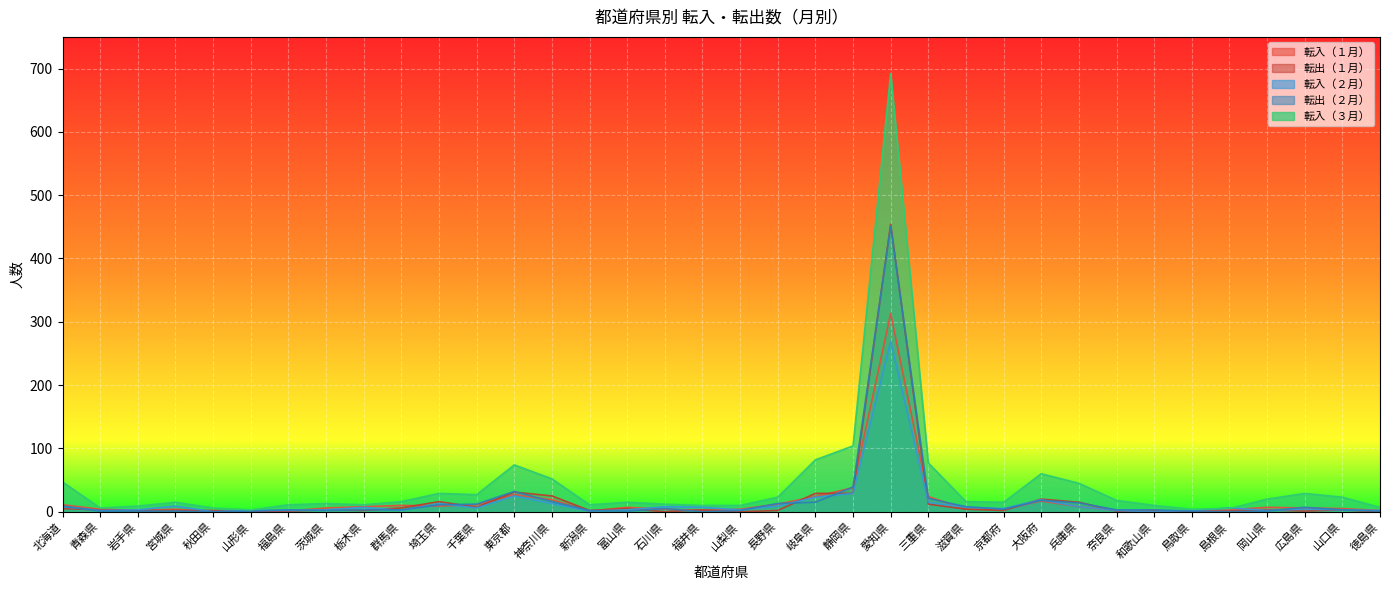

At which category does 転入（３月） reach its first local valley?

青森県